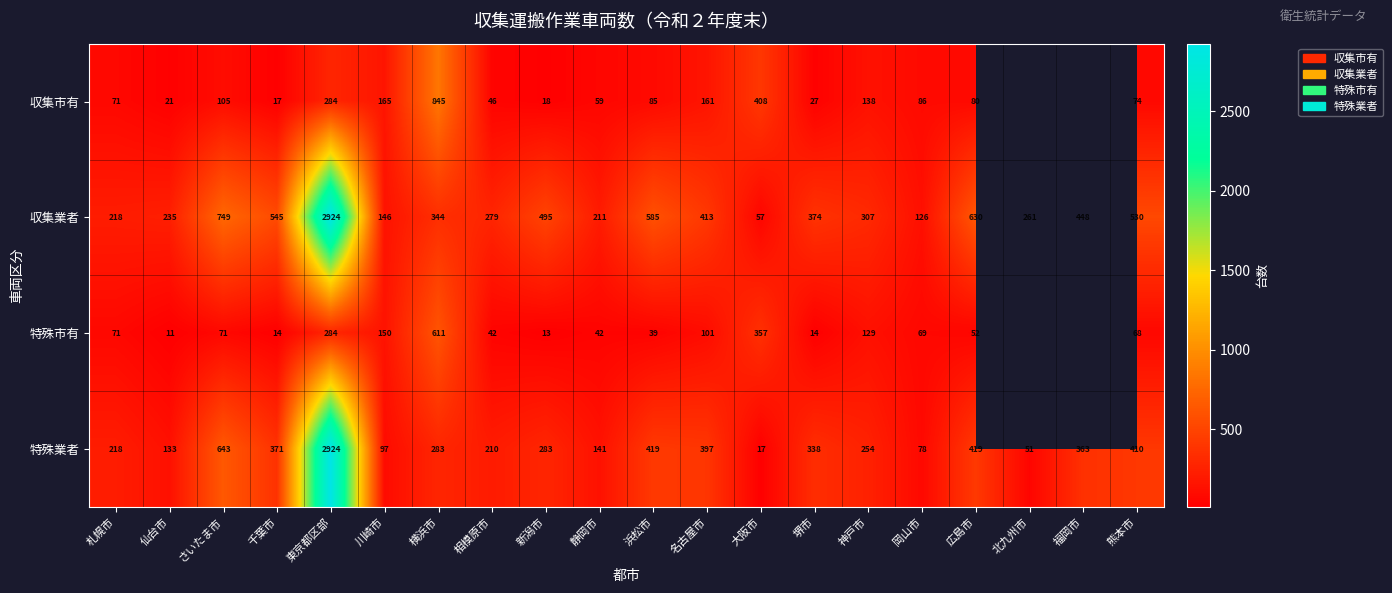

Rank the series at 堺市 from highest to lowest value.

収集業者, 特殊業者, 収集市有, 特殊市有